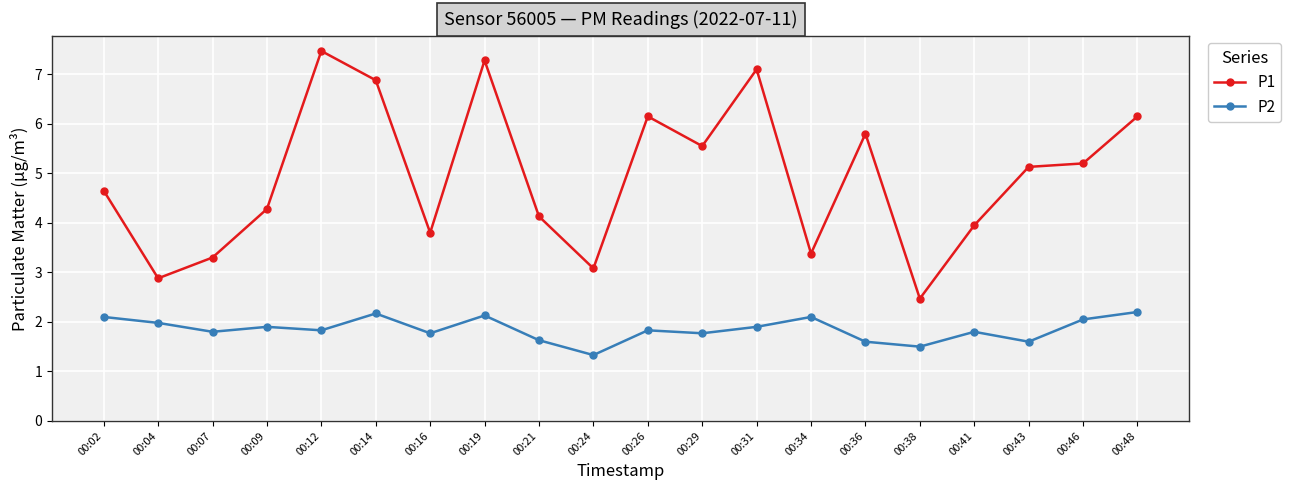

Which series changed the most between 00:24 and 00:43?

P1